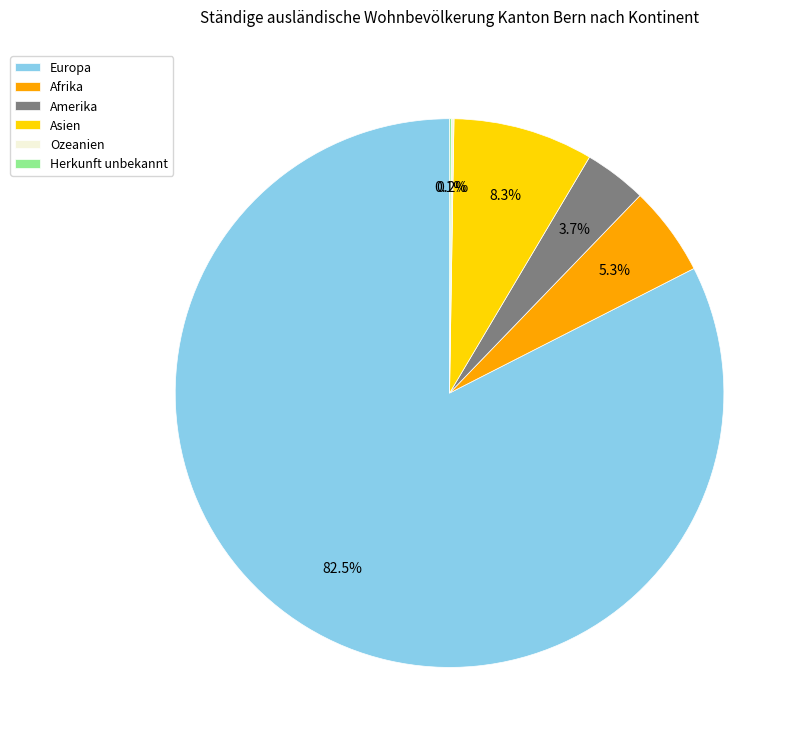

What is the ratio of the value at Afrika to the value at Asien?

0.6